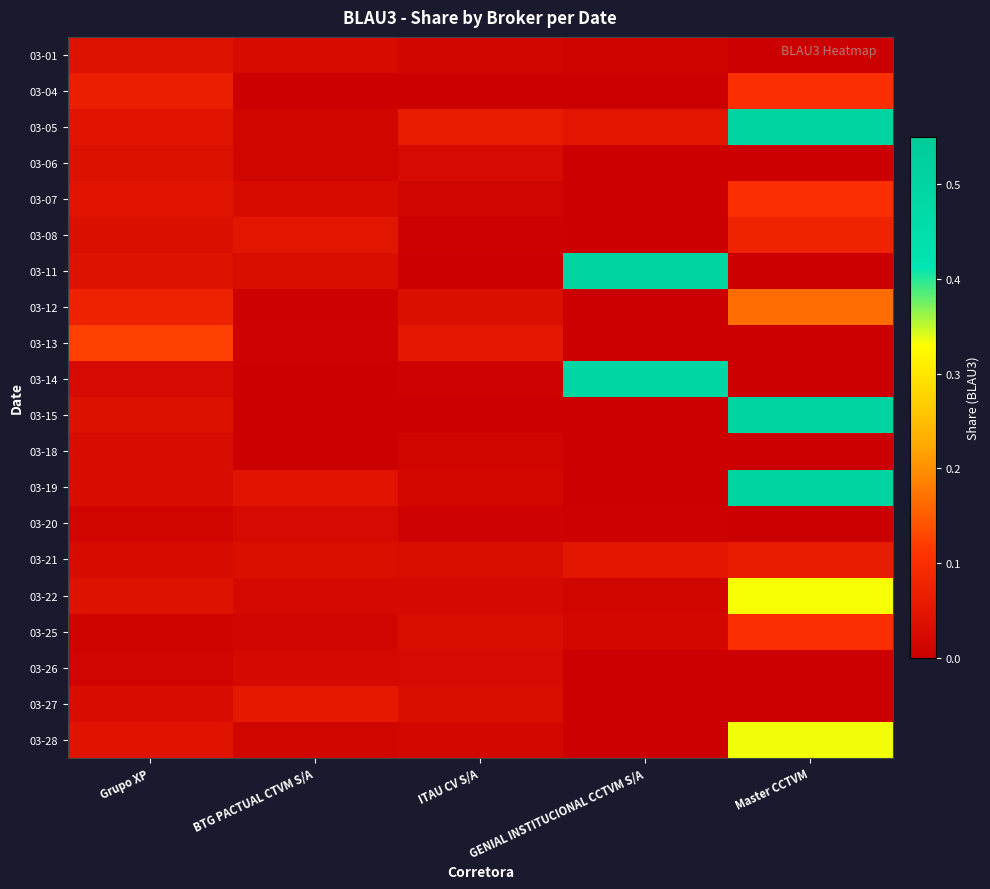

Reading left to right, what are all the values shown in this chart?

03-01: Grupo XP=0.0	BTG PACTUAL CTVM S/A=0.0	ITAU CV S/A=0.0	GENIAL INSTITUCIONAL CCTVM S/A=0.0	Master CCTVM=0.0
03-04: Grupo XP=0.1	BTG PACTUAL CTVM S/A=0.0	ITAU CV S/A=0.0	GENIAL INSTITUCIONAL CCTVM S/A=0.0	Master CCTVM=0.1
03-05: Grupo XP=0.0	BTG PACTUAL CTVM S/A=0.0	ITAU CV S/A=0.1	GENIAL INSTITUCIONAL CCTVM S/A=0.0	Master CCTVM=0.5
03-06: Grupo XP=0.0	BTG PACTUAL CTVM S/A=0.0	ITAU CV S/A=0.0	GENIAL INSTITUCIONAL CCTVM S/A=0.0	Master CCTVM=0.0
03-07: Grupo XP=0.0	BTG PACTUAL CTVM S/A=0.0	ITAU CV S/A=0.0	GENIAL INSTITUCIONAL CCTVM S/A=0.0	Master CCTVM=0.1
03-08: Grupo XP=0.0	BTG PACTUAL CTVM S/A=0.0	ITAU CV S/A=0.0	GENIAL INSTITUCIONAL CCTVM S/A=0.0	Master CCTVM=0.1
03-11: Grupo XP=0.0	BTG PACTUAL CTVM S/A=0.0	ITAU CV S/A=0.0	GENIAL INSTITUCIONAL CCTVM S/A=0.5	Master CCTVM=0.0
03-12: Grupo XP=0.1	BTG PACTUAL CTVM S/A=0.0	ITAU CV S/A=0.0	GENIAL INSTITUCIONAL CCTVM S/A=0.0	Master CCTVM=0.2
03-13: Grupo XP=0.1	BTG PACTUAL CTVM S/A=0.0	ITAU CV S/A=0.1	GENIAL INSTITUCIONAL CCTVM S/A=0.0	Master CCTVM=0.0
03-14: Grupo XP=0.0	BTG PACTUAL CTVM S/A=0.0	ITAU CV S/A=0.0	GENIAL INSTITUCIONAL CCTVM S/A=0.5	Master CCTVM=0.0
03-15: Grupo XP=0.0	BTG PACTUAL CTVM S/A=0.0	ITAU CV S/A=0.0	GENIAL INSTITUCIONAL CCTVM S/A=0.0	Master CCTVM=0.5
03-18: Grupo XP=0.0	BTG PACTUAL CTVM S/A=0.0	ITAU CV S/A=0.0	GENIAL INSTITUCIONAL CCTVM S/A=0.0	Master CCTVM=0.0
03-19: Grupo XP=0.0	BTG PACTUAL CTVM S/A=0.0	ITAU CV S/A=0.0	GENIAL INSTITUCIONAL CCTVM S/A=0.0	Master CCTVM=0.5
03-20: Grupo XP=0.0	BTG PACTUAL CTVM S/A=0.0	ITAU CV S/A=0.0	GENIAL INSTITUCIONAL CCTVM S/A=0.0	Master CCTVM=0.0
03-21: Grupo XP=0.0	BTG PACTUAL CTVM S/A=0.0	ITAU CV S/A=0.0	GENIAL INSTITUCIONAL CCTVM S/A=0.1	Master CCTVM=0.1
03-22: Grupo XP=0.0	BTG PACTUAL CTVM S/A=0.0	ITAU CV S/A=0.0	GENIAL INSTITUCIONAL CCTVM S/A=0.0	Master CCTVM=0.3
03-25: Grupo XP=0.0	BTG PACTUAL CTVM S/A=0.0	ITAU CV S/A=0.0	GENIAL INSTITUCIONAL CCTVM S/A=0.0	Master CCTVM=0.1
03-26: Grupo XP=0.0	BTG PACTUAL CTVM S/A=0.0	ITAU CV S/A=0.0	GENIAL INSTITUCIONAL CCTVM S/A=0.0	Master CCTVM=0.0
03-27: Grupo XP=0.0	BTG PACTUAL CTVM S/A=0.1	ITAU CV S/A=0.0	GENIAL INSTITUCIONAL CCTVM S/A=0.0	Master CCTVM=0.0
03-28: Grupo XP=0.0	BTG PACTUAL CTVM S/A=0.0	ITAU CV S/A=0.0	GENIAL INSTITUCIONAL CCTVM S/A=0.0	Master CCTVM=0.3